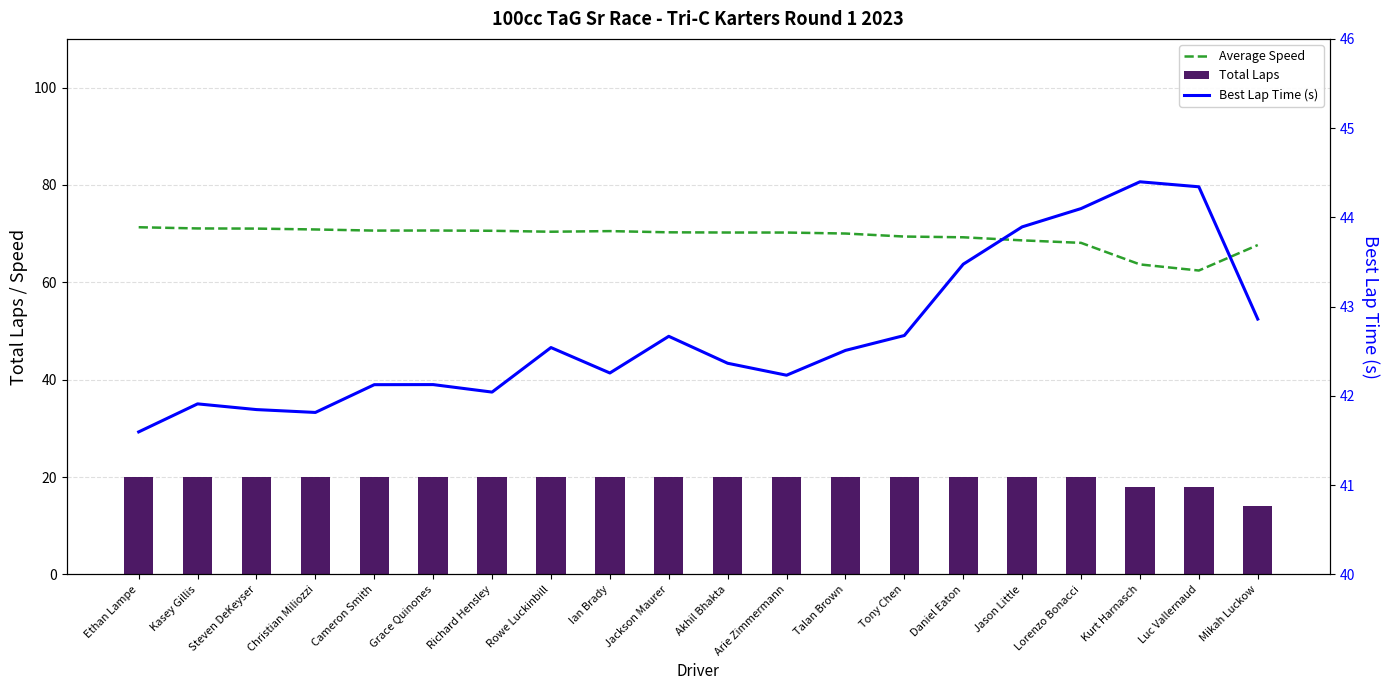

List the series in order of their peak value, highest first.

Average Speed, Best Lap Time (s), Total Laps